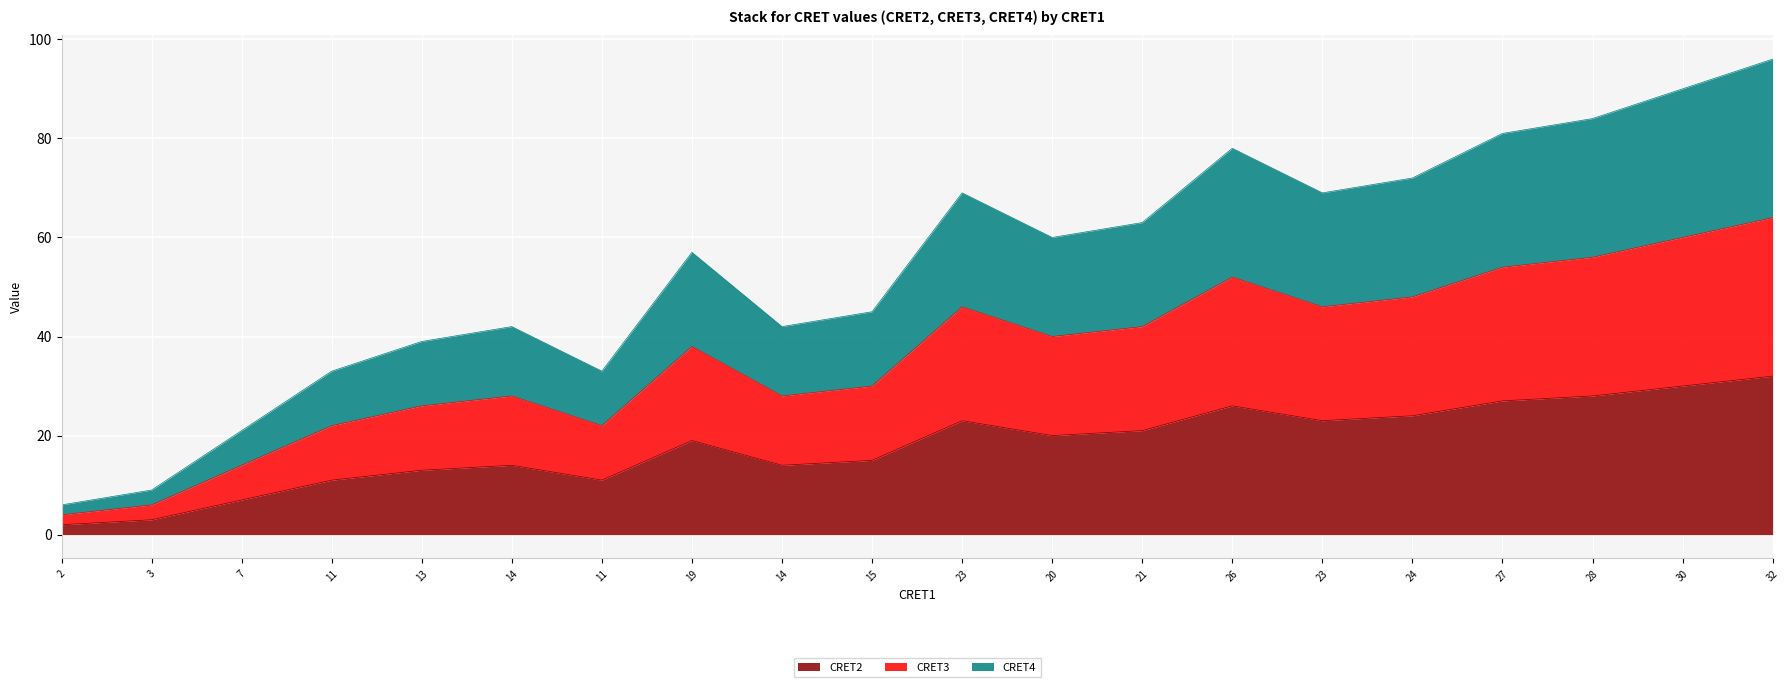

Reading left to right, extract all data points from this chart.

CRET2: 2=2	3=3	7=7	11=11	13=13	14=14	11=11	19=19	14=14	15=15	23=23	20=20	21=21	26=26	23=23	24=24	27=27	28=28	30=30	32=32
CRET3: 2=4	3=6	7=14	11=22	13=26	14=28	11=22	19=38	14=28	15=30	23=46	20=40	21=42	26=52	23=46	24=48	27=54	28=56	30=60	32=64
CRET4: 2=6	3=9	7=21	11=33	13=39	14=42	11=33	19=57	14=42	15=45	23=69	20=60	21=63	26=78	23=69	24=72	27=81	28=84	30=90	32=96